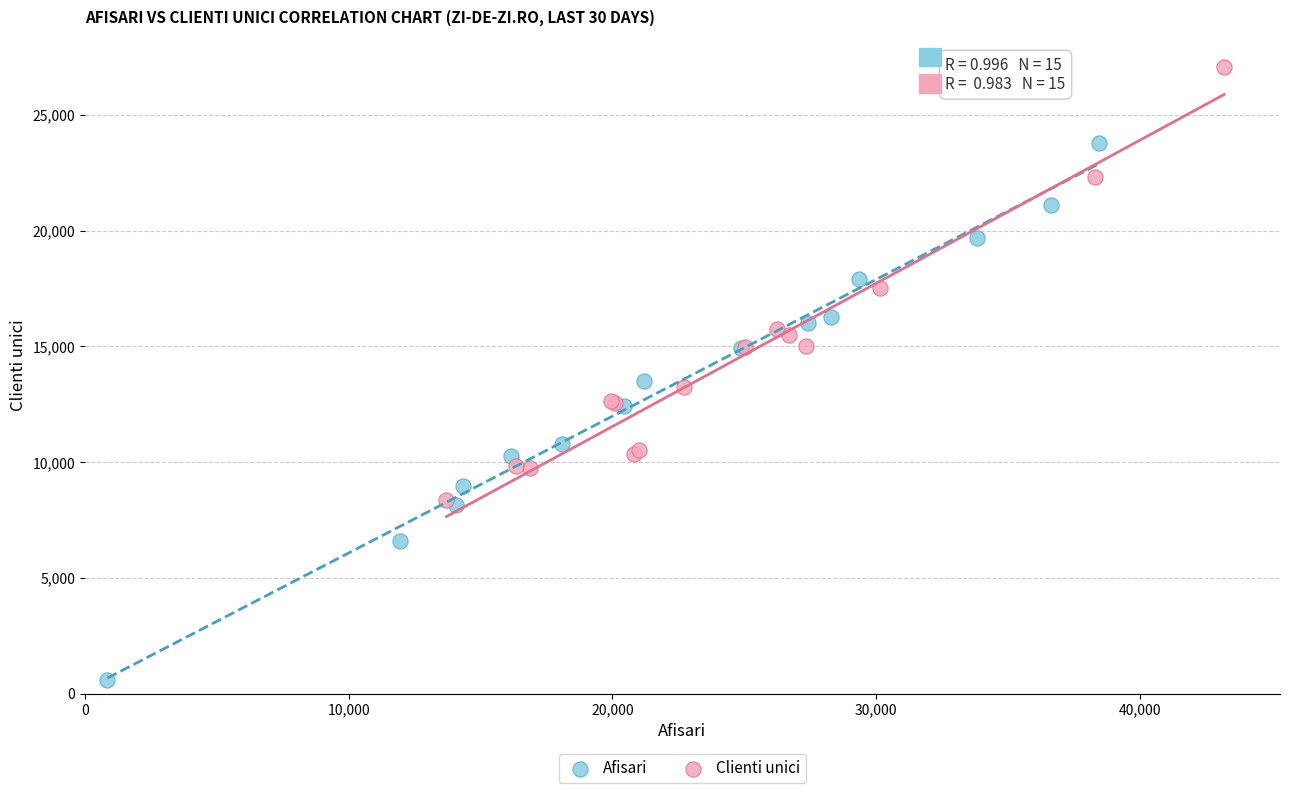

Which series reaches the maximum Y coordinate?

Clienti unici